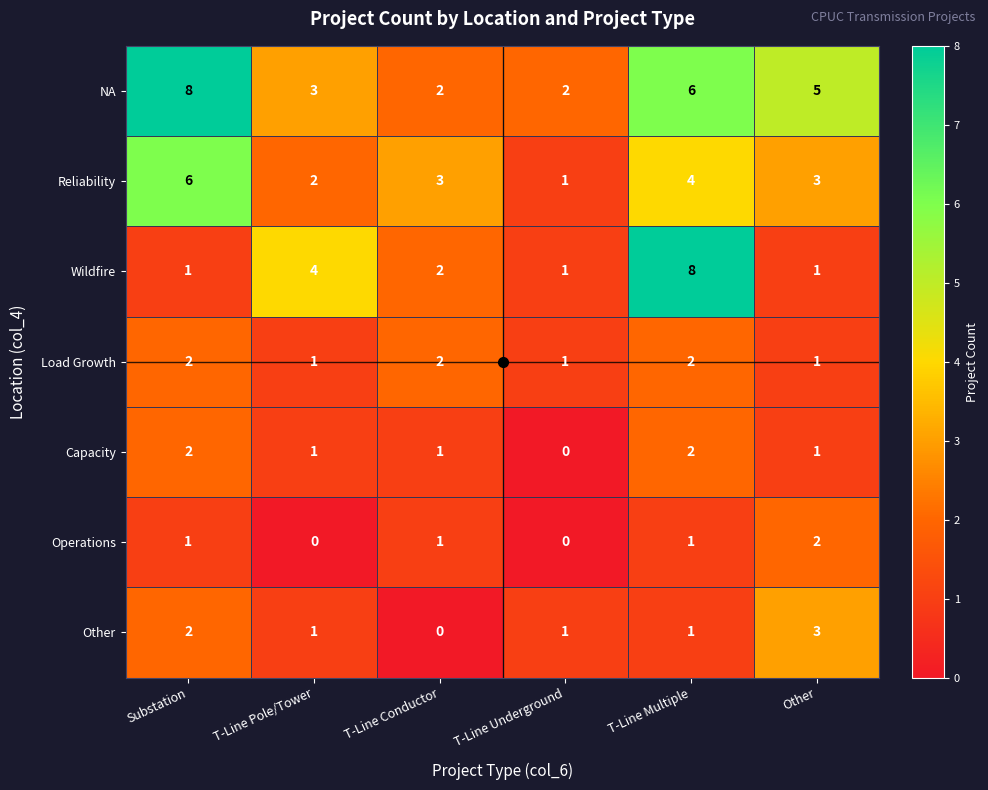

How many Wildfire values are between 1 and 4?

5